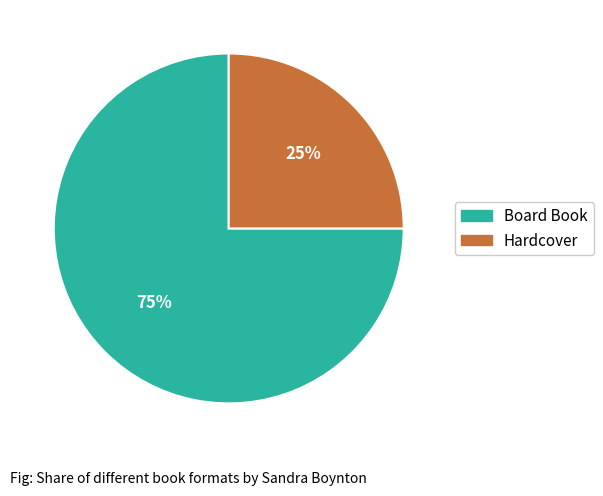

How many slices are in this pie chart?

2